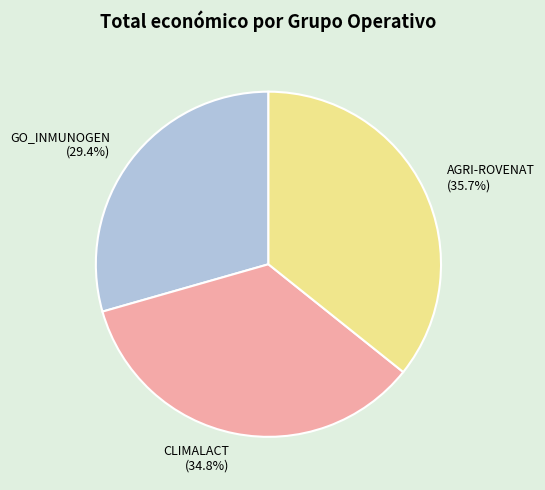

Is CLIMALACT the majority of the pie?

No